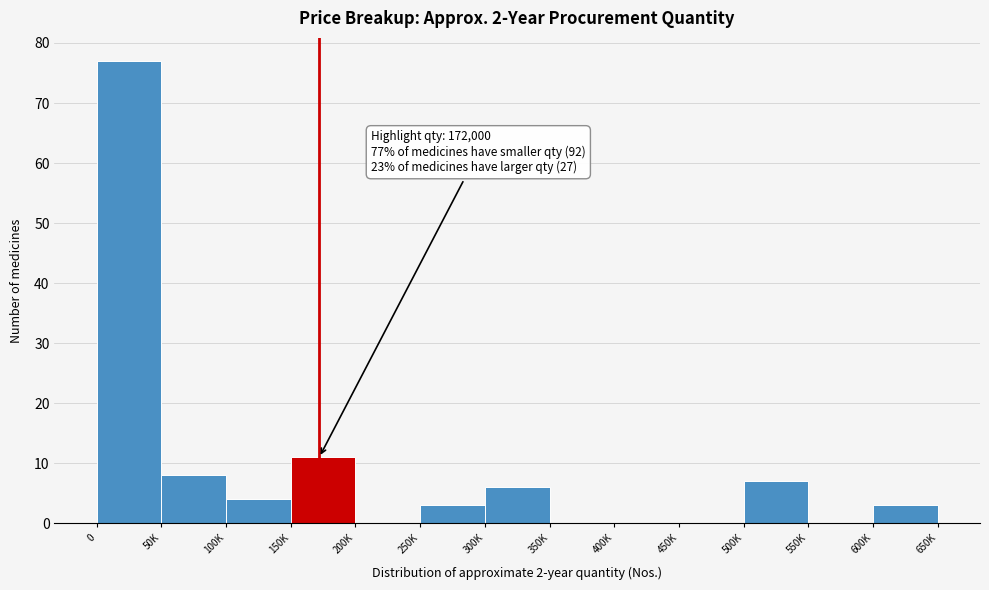

Reading right to left, list all the values displayed in this chart.

600K=3	550K=0	500K=7	450K=0	400K=0	350K=0	300K=6	250K=3	200K=0	150K=11	100K=4	50K=8	0=77